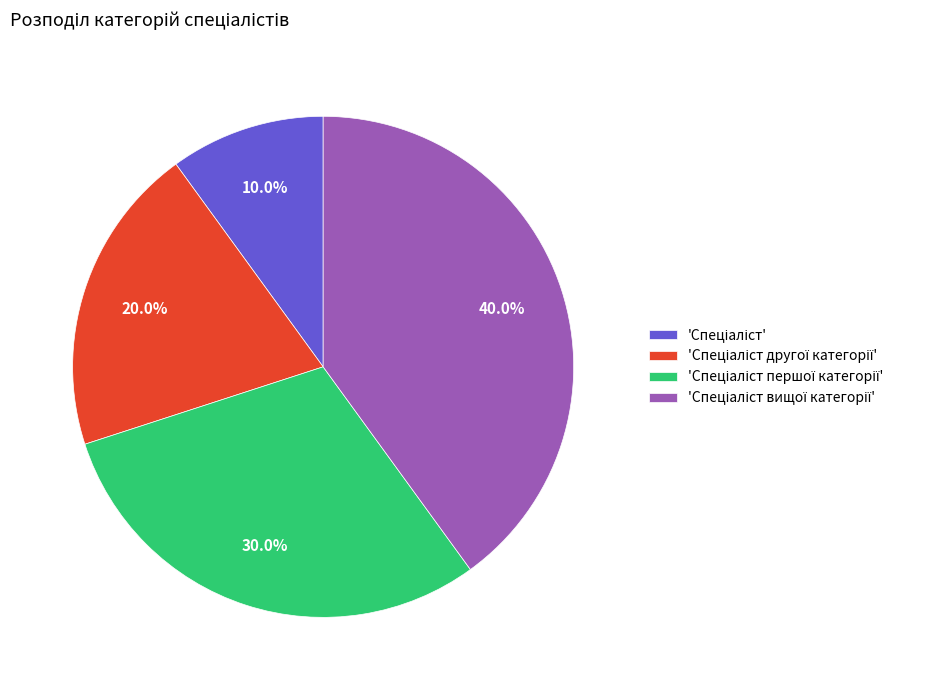

Is there any slice that represents more than half of the pie?

No